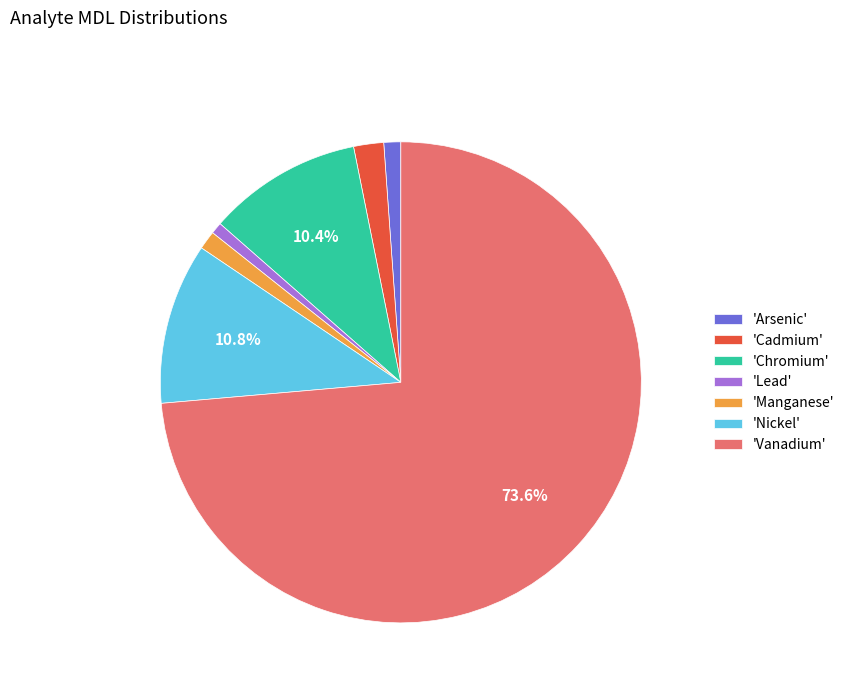

Count the number of slices in the pie.

7